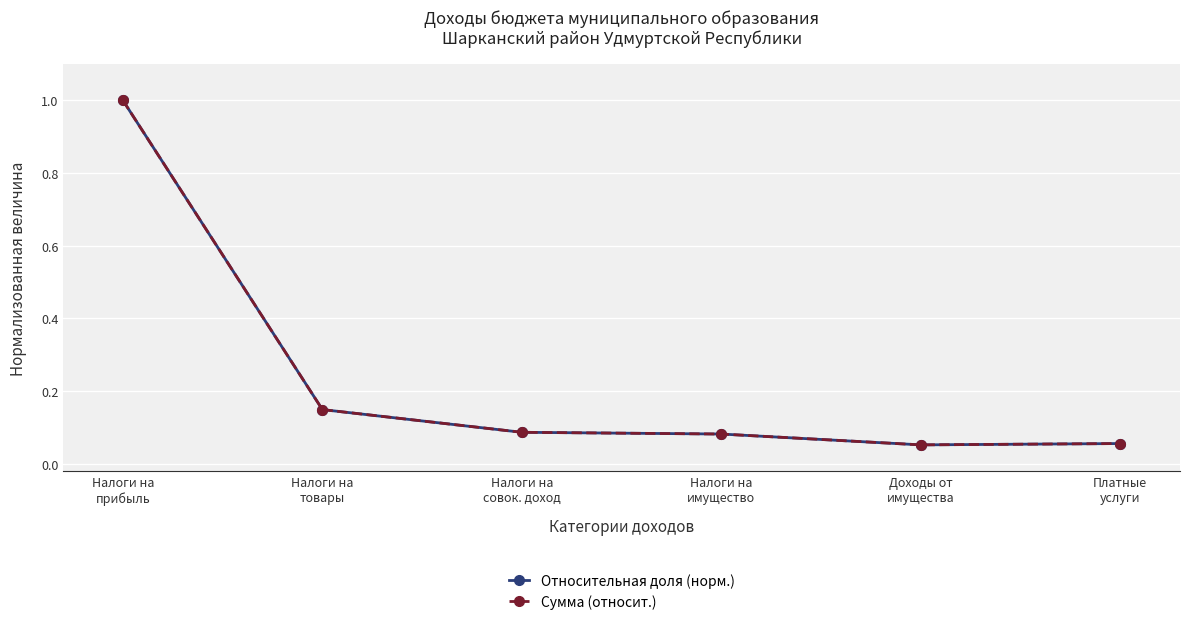

In Сумма (относит.), how many points are lower than both neighbors (excluding endpoints)?

1